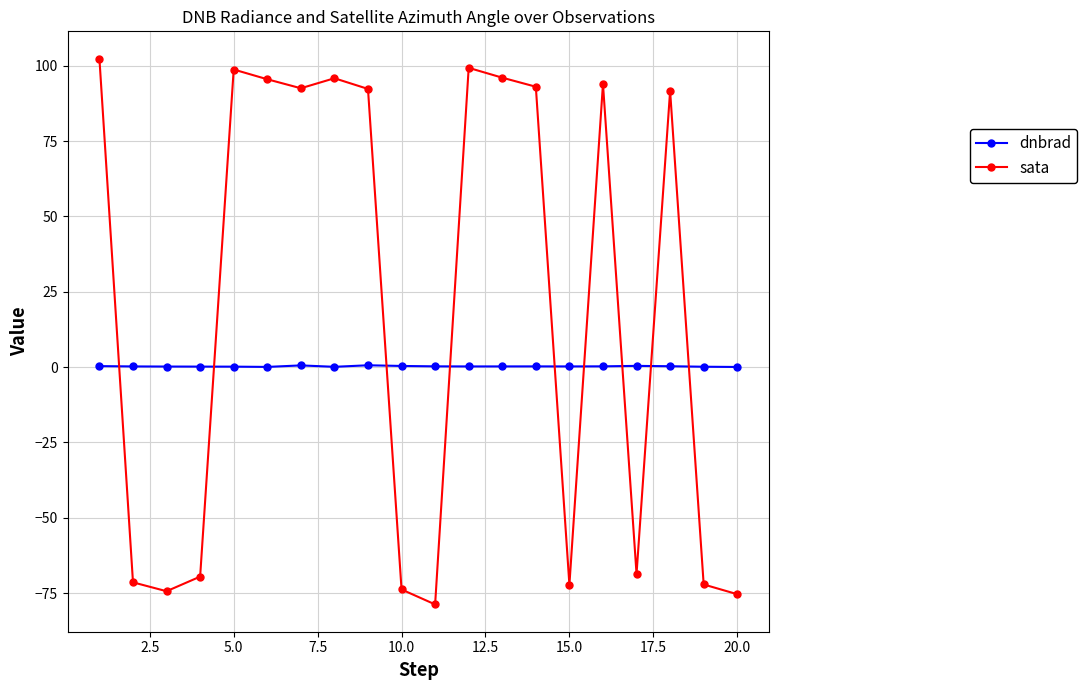

What is the sum of all sata values?

395.3